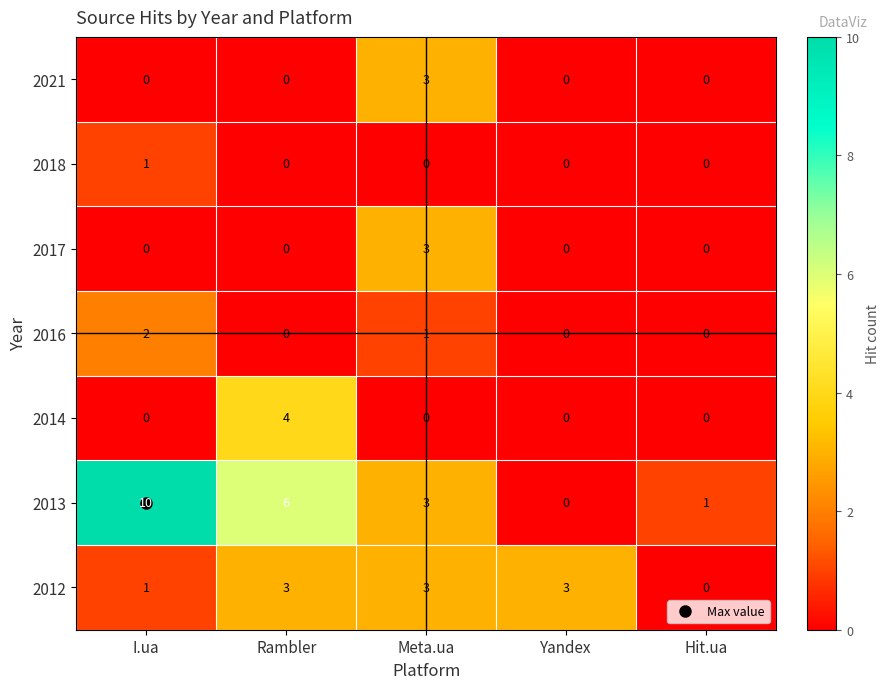

Which category has the highest value across all series?

I.ua